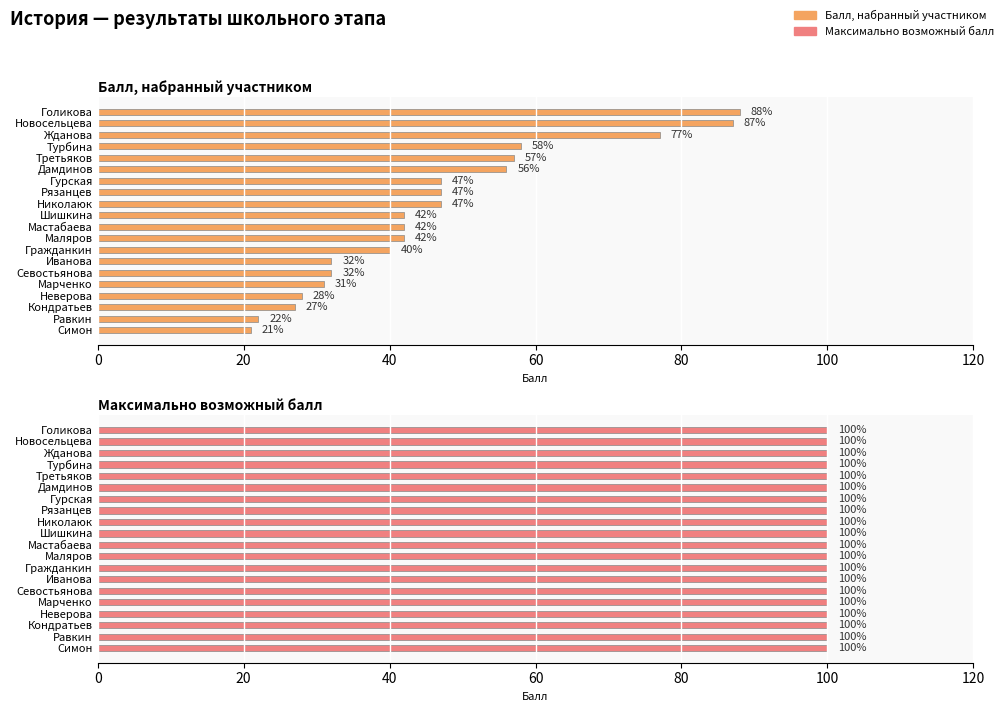

What is the value of the Балл, набранный участником bar at the 11th from the left?

42.0